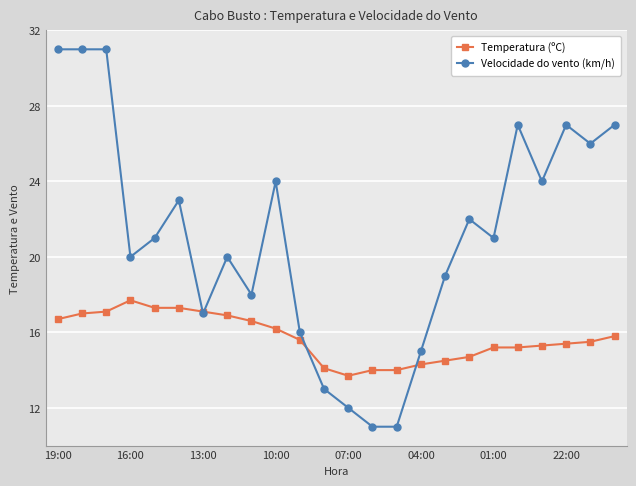

What is the value of the Temperatura (ºC) point at the 8th from the left?

16.9